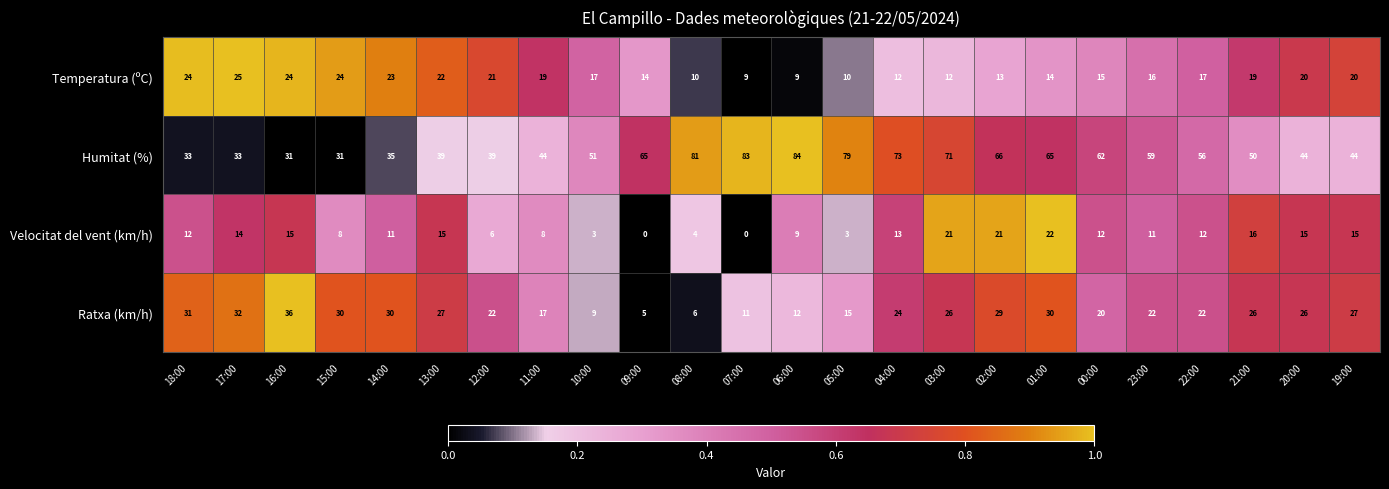

What is the total value across all series at 11:00?

88